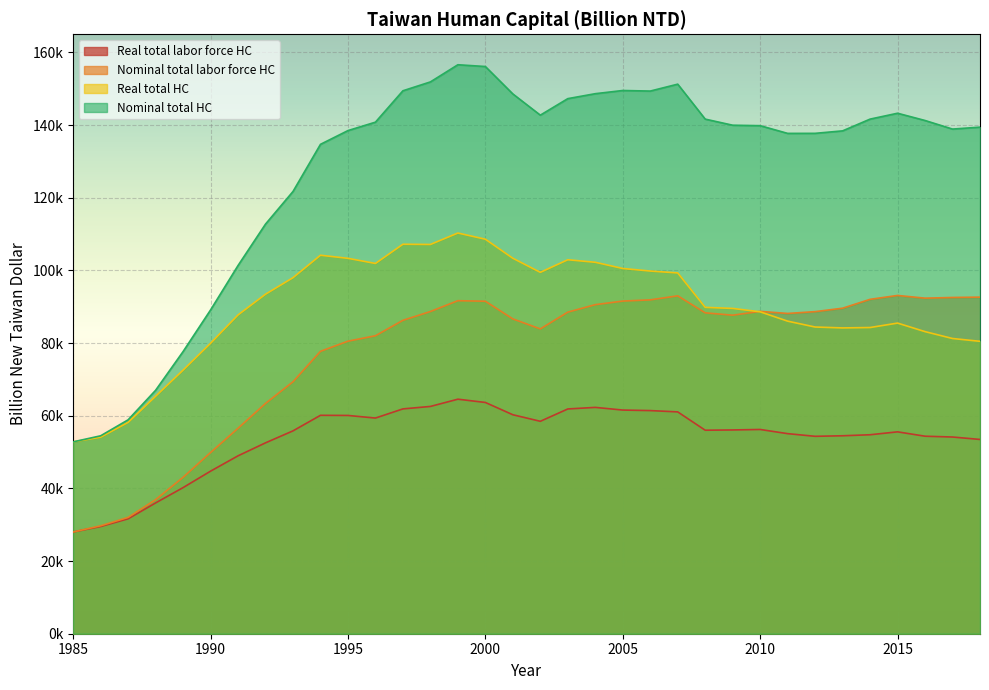

What is the value of the Nominal total HC point at the 16th from the left?

156129.2